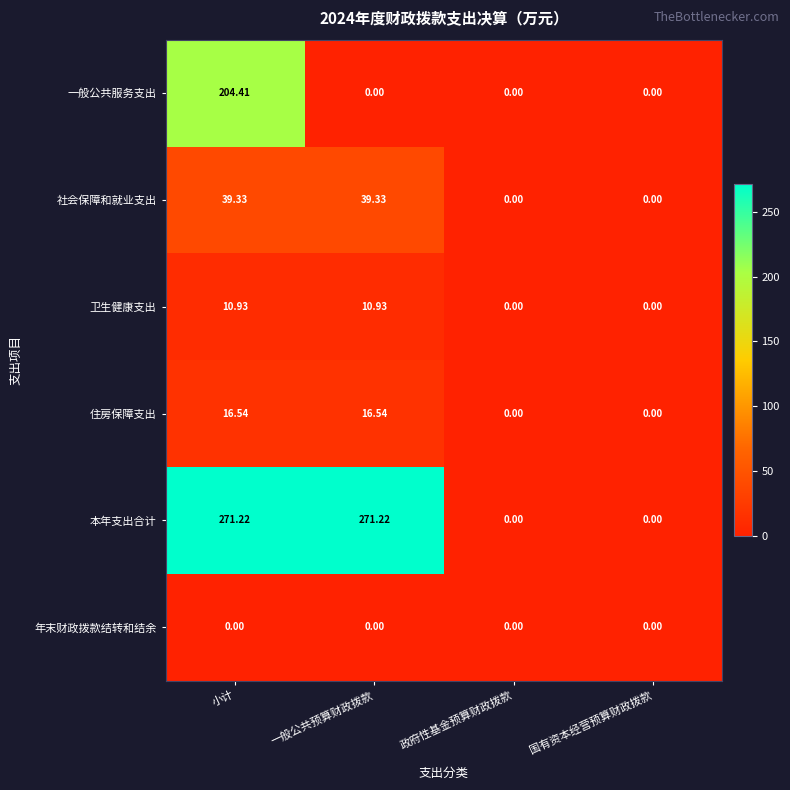

At which label does 卫生健康支出 first exceed 10?

小计